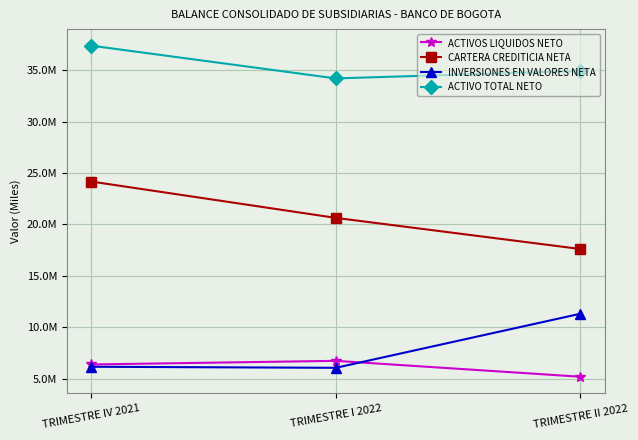

What are all the series names shown in the legend?

ACTIVOS LIQUIDOS NETO, CARTERA CREDITICIA NETA, INVERSIONES EN VALORES NETA, ACTIVO TOTAL NETO